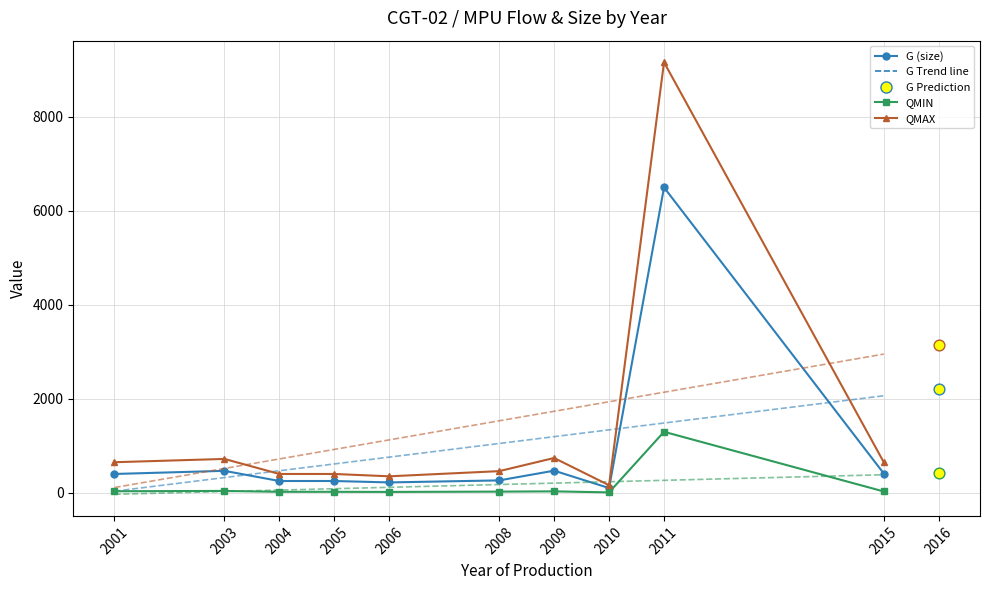

Which series has the widest spread of Y values?

QMAX